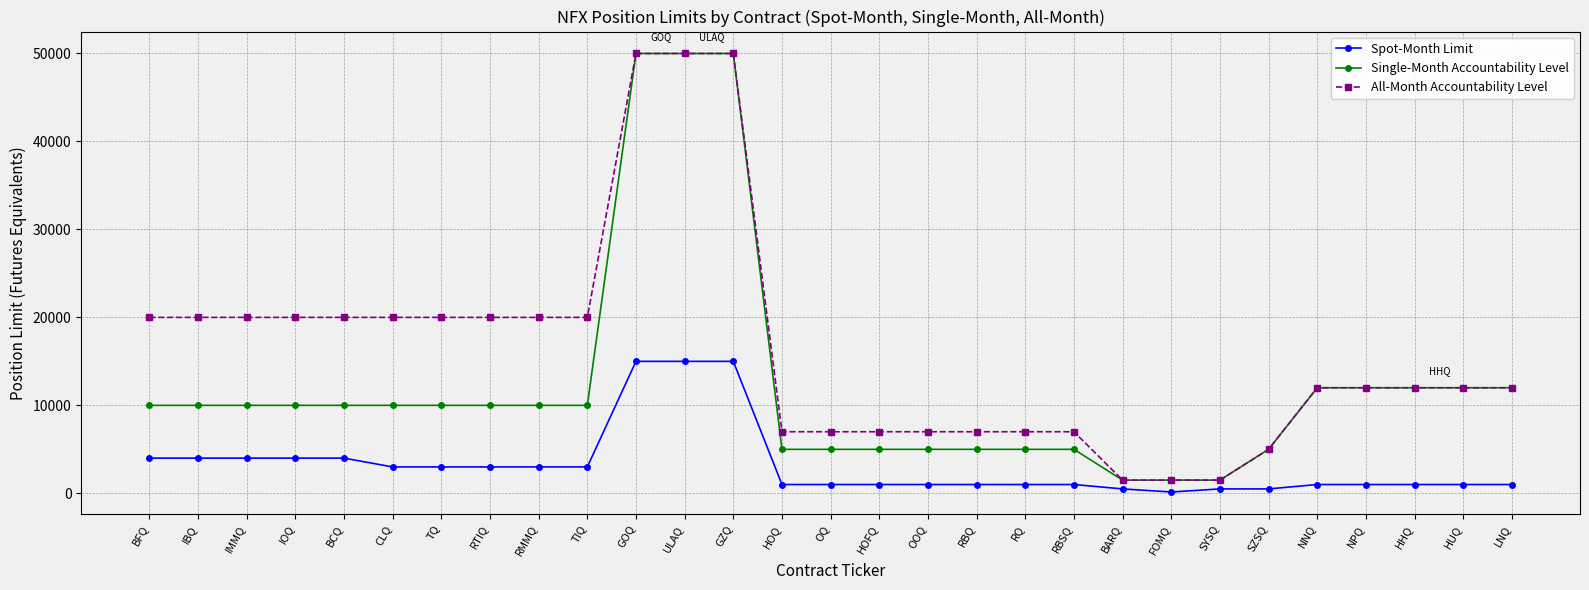

What are all the series names shown in the legend?

Spot-Month Limit, Single-Month Accountability Level, All-Month Accountability Level